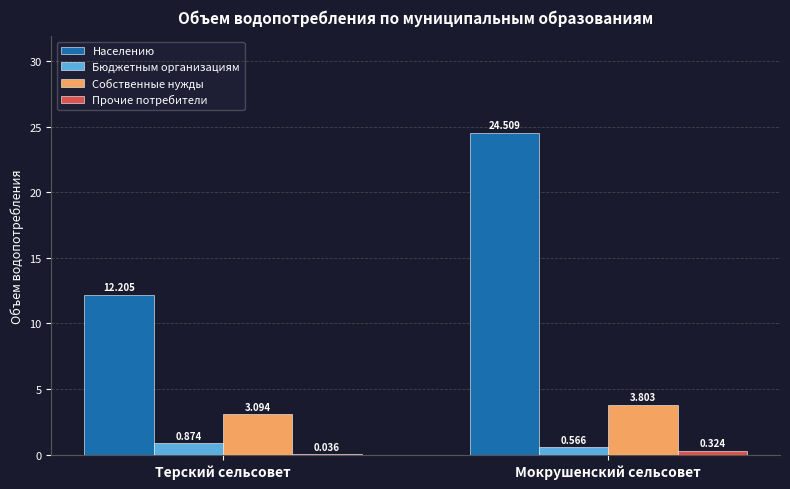

At which label does Собственные нужды reach its peak?

Мокрушенский сельсовет